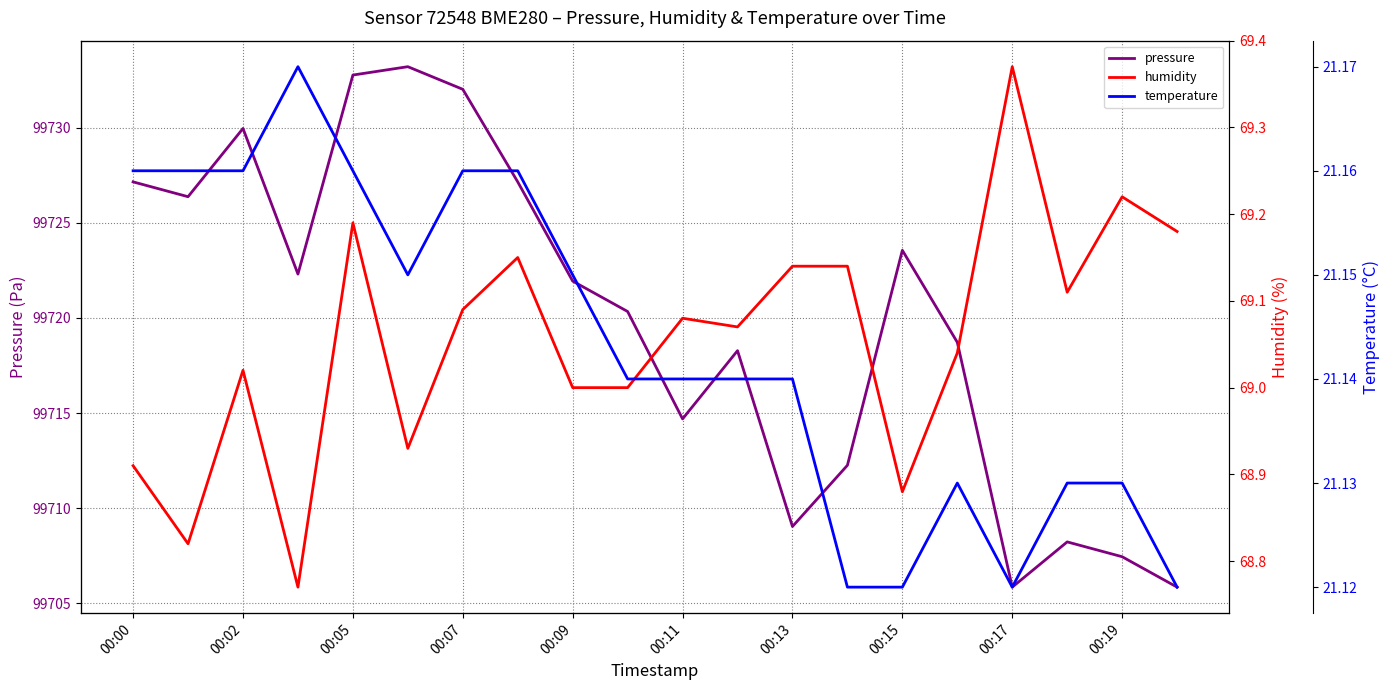

What is the highest value of the pressure series?

99733.2